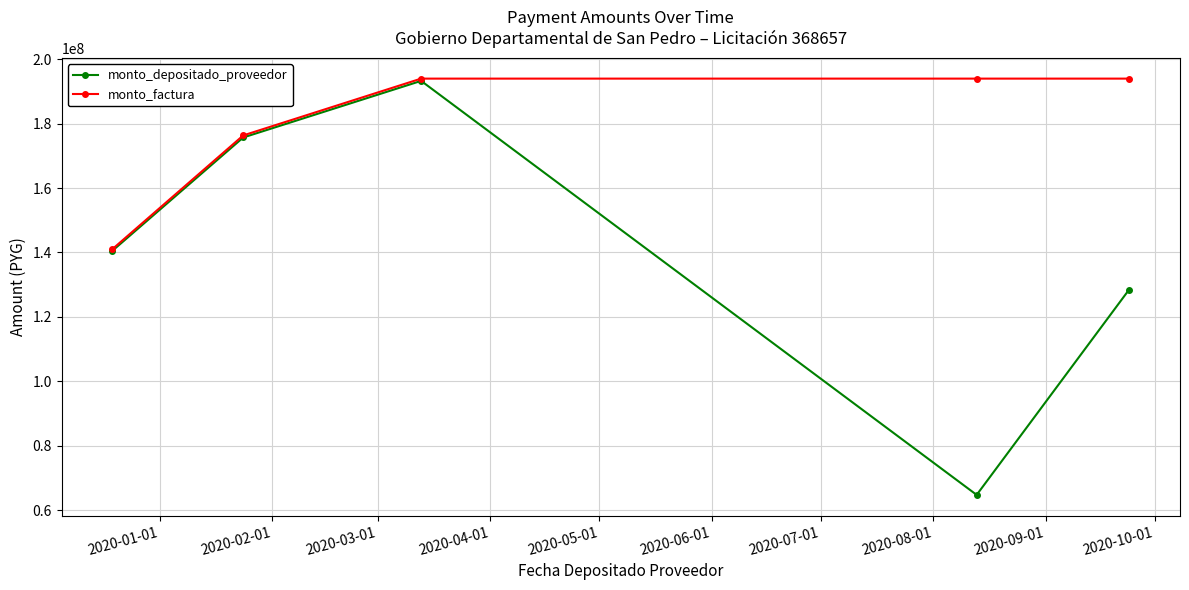

True or false: monto_depositado_proveedor has more than 1 points higher than both neighbors.

False